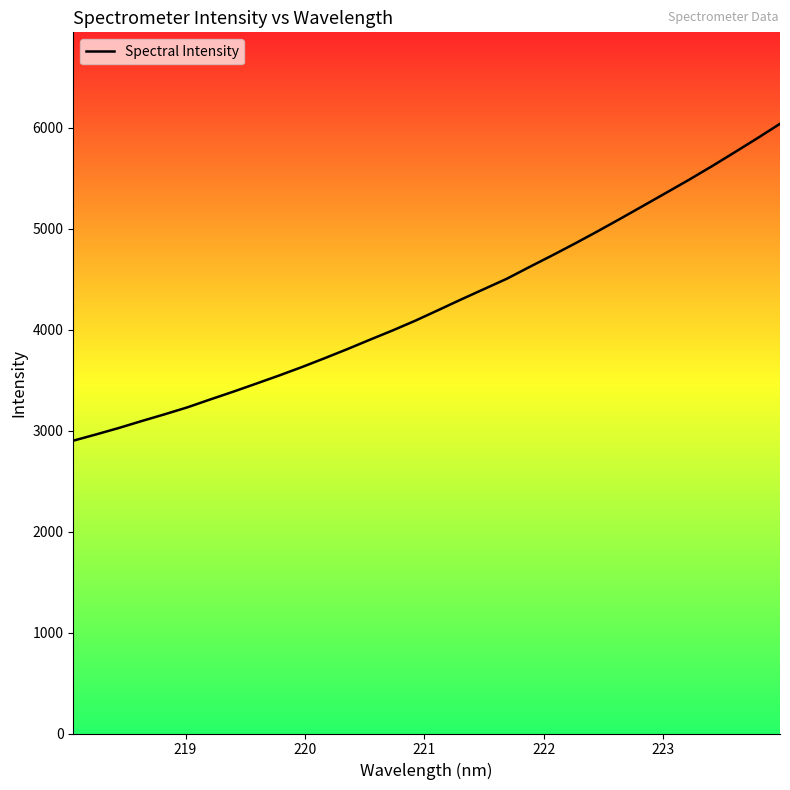

What is the difference between the maximum and minimum values?

3138.0